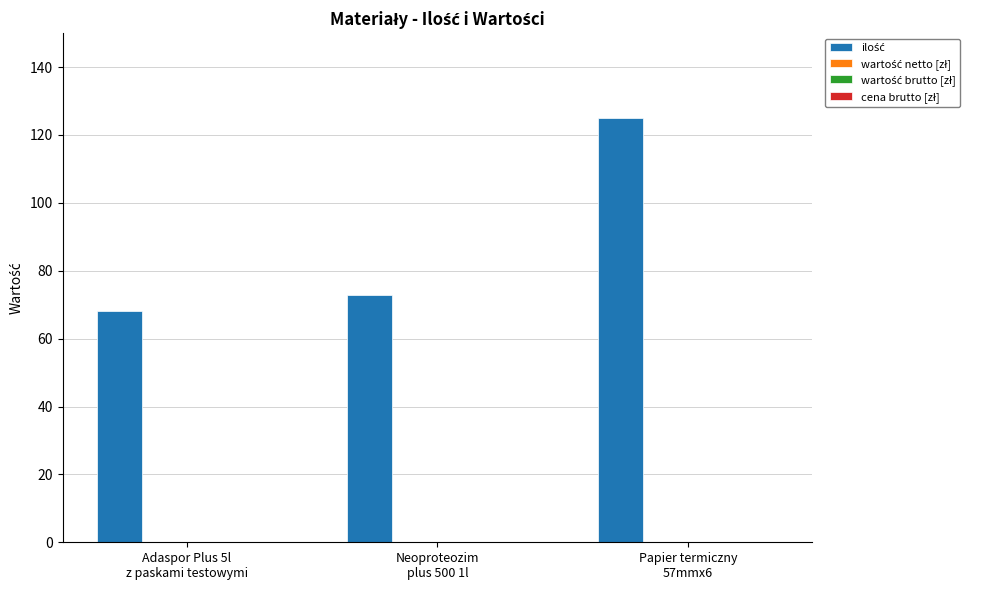

What is the greatest value displayed?

125